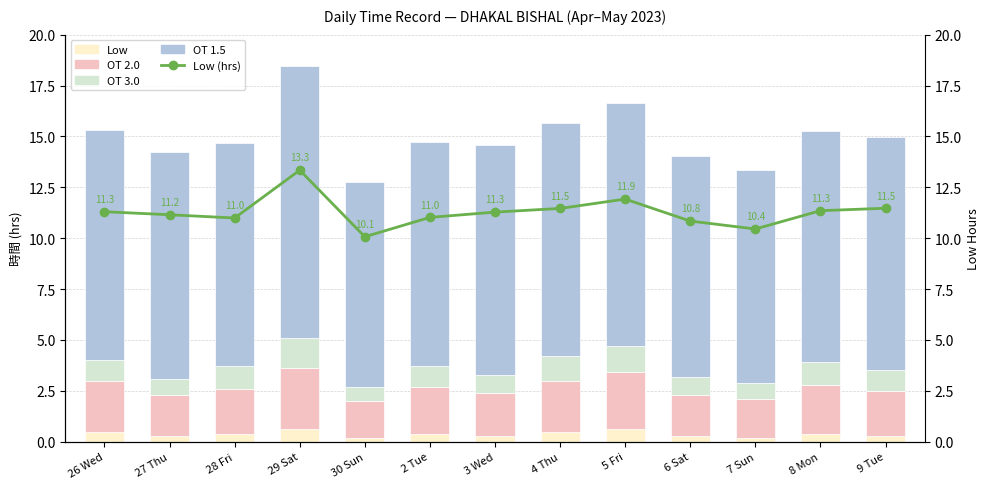

Reading left to right, what are all the values shown in this chart?

Low: 26 Wed=0.5	27 Thu=0.3	28 Fri=0.4	29 Sat=0.6	30 Sun=0.2	2 Tue=0.4	3 Wed=0.3	4 Thu=0.5	5 Fri=0.6	6 Sat=0.3	7 Sun=0.2	8 Mon=0.4	9 Tue=0.3
OT 2.0: 26 Wed=2.5	27 Thu=2.0	28 Fri=2.2	29 Sat=3.0	30 Sun=1.8	2 Tue=2.3	3 Wed=2.1	4 Thu=2.5	5 Fri=2.8	6 Sat=2.0	7 Sun=1.9	8 Mon=2.4	9 Tue=2.2
OT 3.0: 26 Wed=1.0	27 Thu=0.8	28 Fri=1.1	29 Sat=1.5	30 Sun=0.7	2 Tue=1.0	3 Wed=0.9	4 Thu=1.2	5 Fri=1.3	6 Sat=0.9	7 Sun=0.8	8 Mon=1.1	9 Tue=1.0
OT 1.5: 26 Wed=11.3	27 Thu=11.2	28 Fri=11.0	29 Sat=13.3	30 Sun=10.1	2 Tue=11.0	3 Wed=11.3	4 Thu=11.5	5 Fri=11.9	6 Sat=10.8	7 Sun=10.4	8 Mon=11.3	9 Tue=11.5
Low(hrs): 26 Wed=11.3	27 Thu=11.2	28 Fri=11.0	29 Sat=13.3	30 Sun=10.1	2 Tue=11.0	3 Wed=11.3	4 Thu=11.5	5 Fri=11.9	6 Sat=10.8	7 Sun=10.4	8 Mon=11.3	9 Tue=11.5